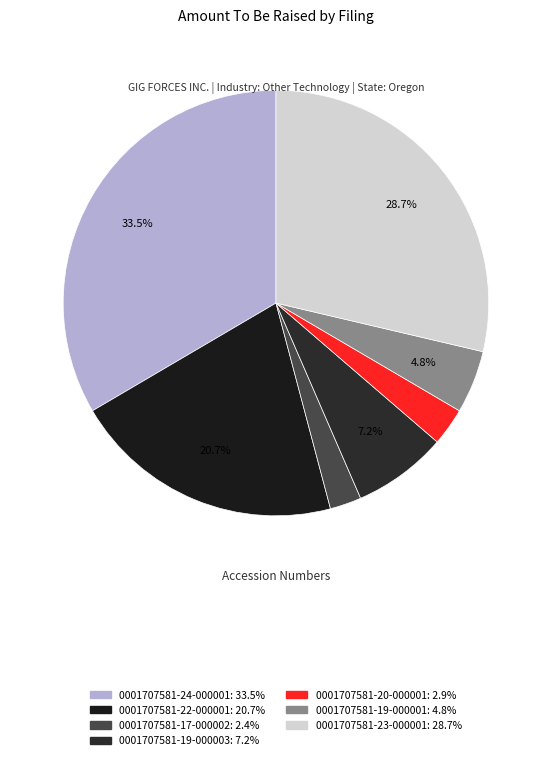

To the nearest percent, what portion does 0001707581-23-000001 represent?

29%